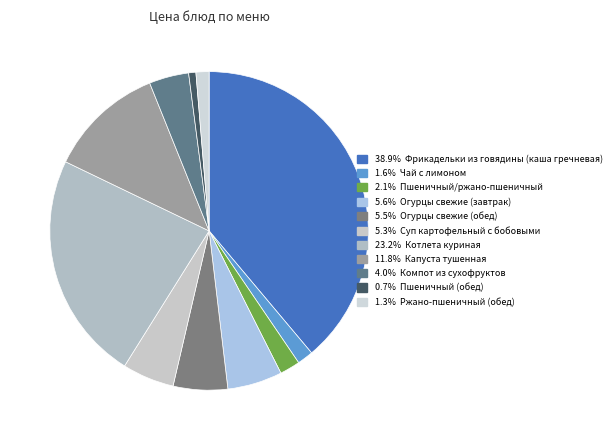

Count the number of slices in the pie.

11